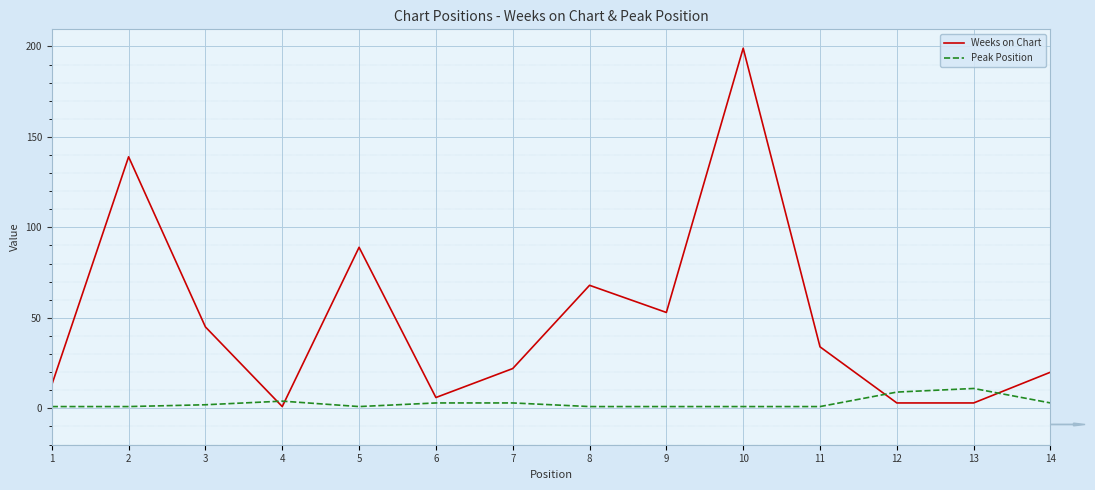

The value of Peak Position at 13 is 4. True or false?

False